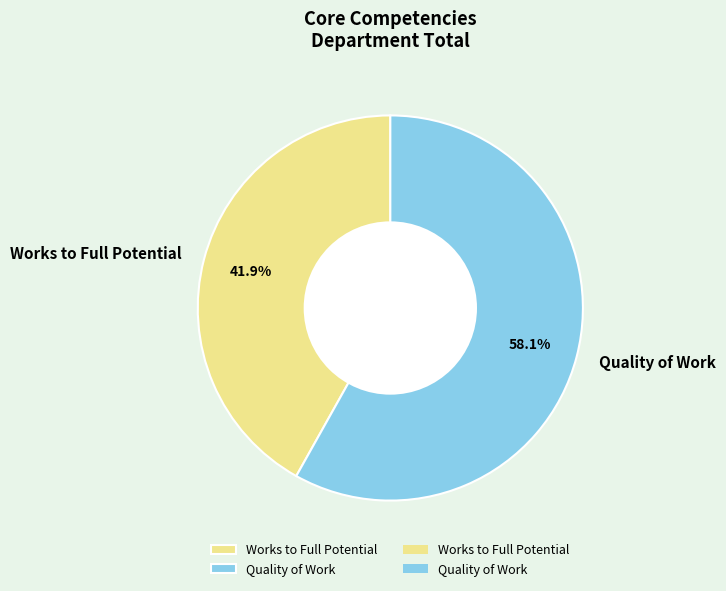

Between Quality of Work and Works to Full Potential, which is larger?

Quality of Work